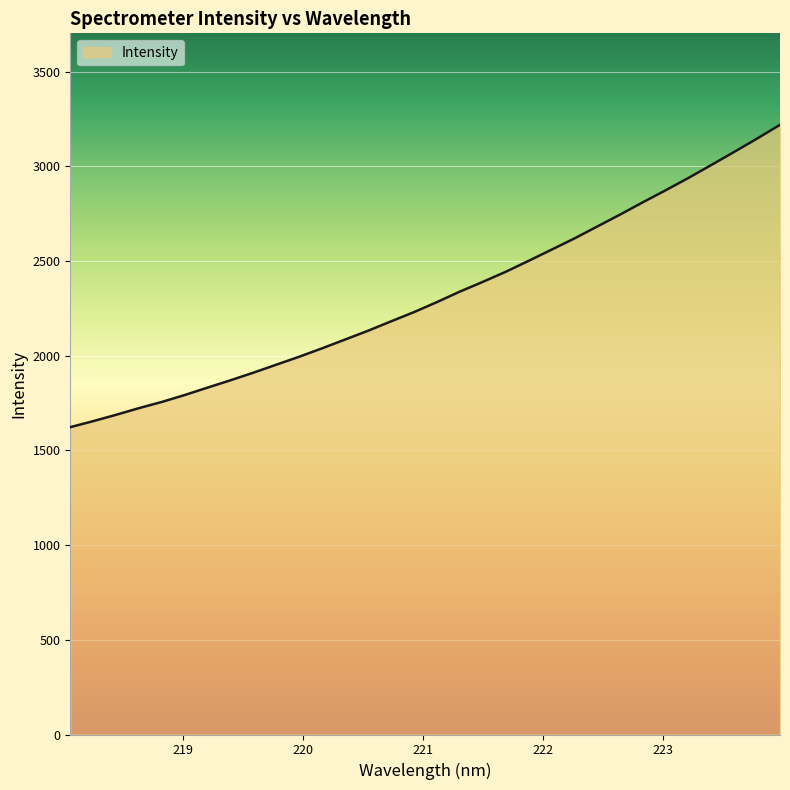

How many values are below 2282?

16